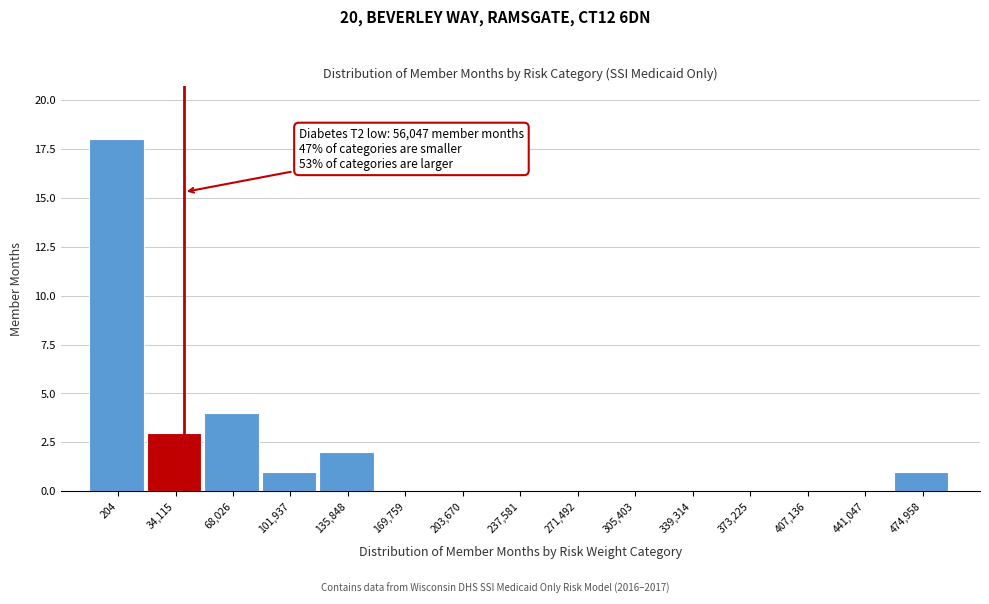

Reading right to left, list all the values displayed in this chart.

474,958=1	441,047=0	407,136=0	373,225=0	339,314=0	305,403=0	271,492=0	237,581=0	203,670=0	169,759=0	135,848=2	101,937=1	68,026=4	34,115=3	204=18